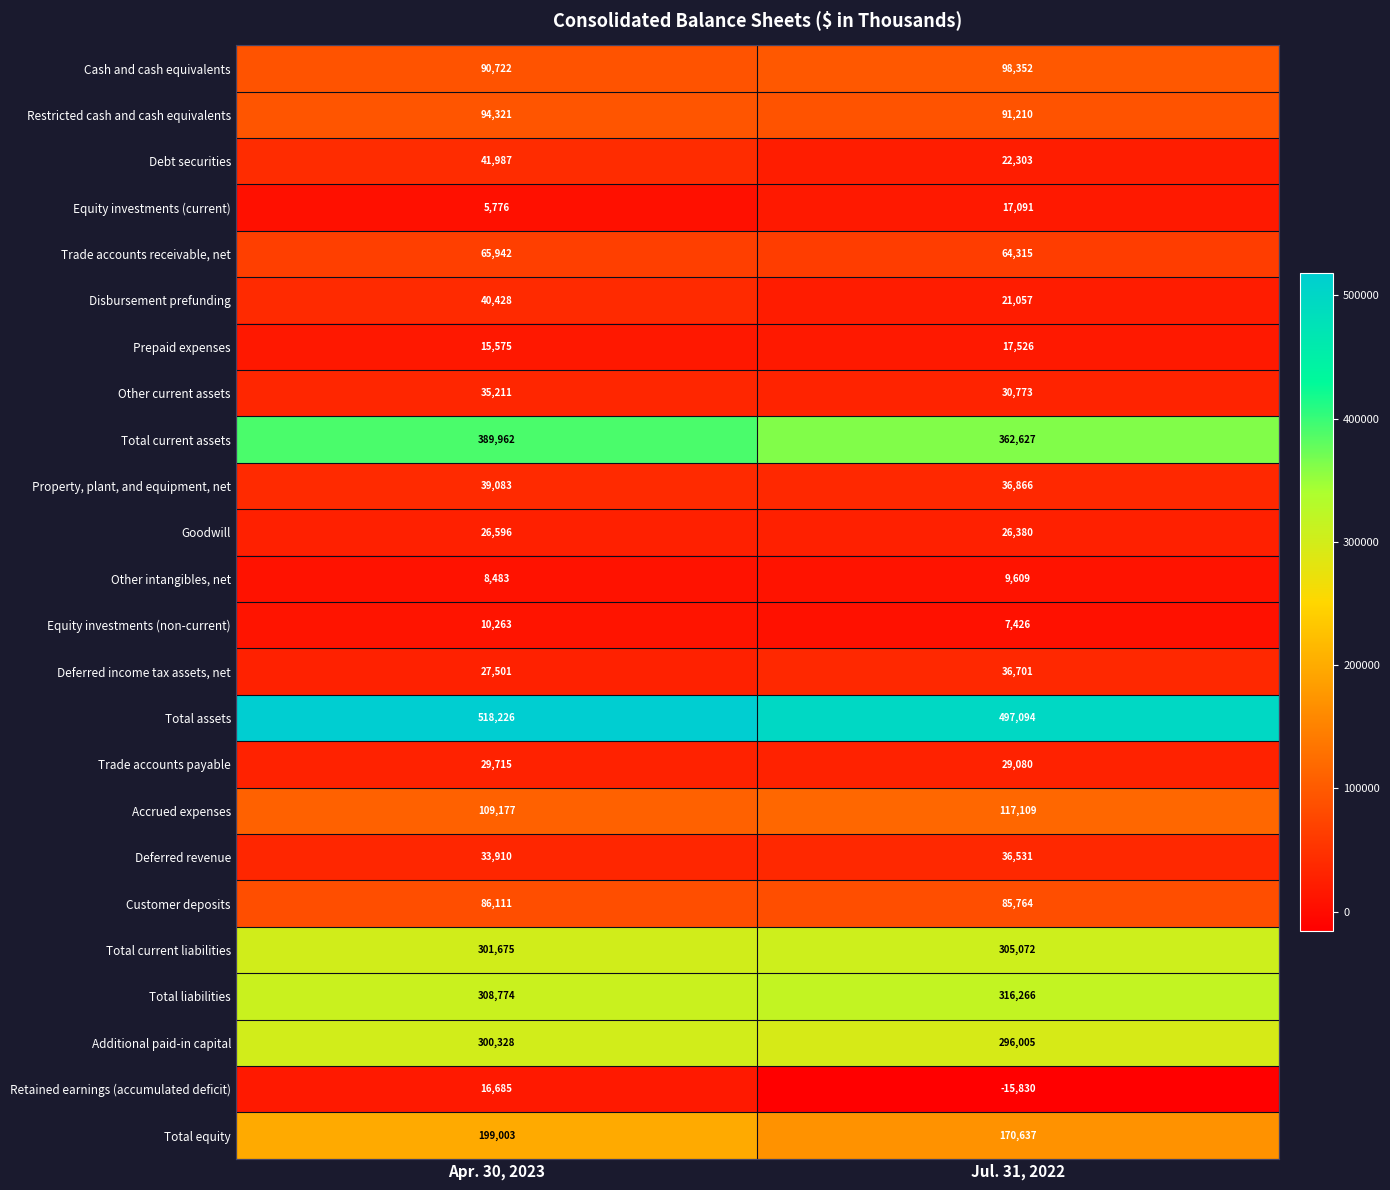

Which series has the largest total across all categories?

Total assets